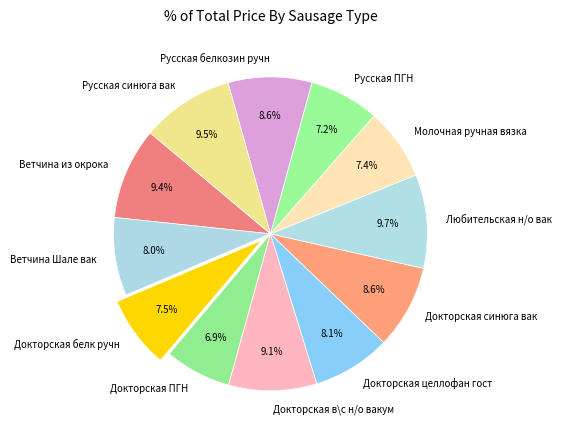

What percentage is NOT represented by Докторская целлофан гост?

91.9%